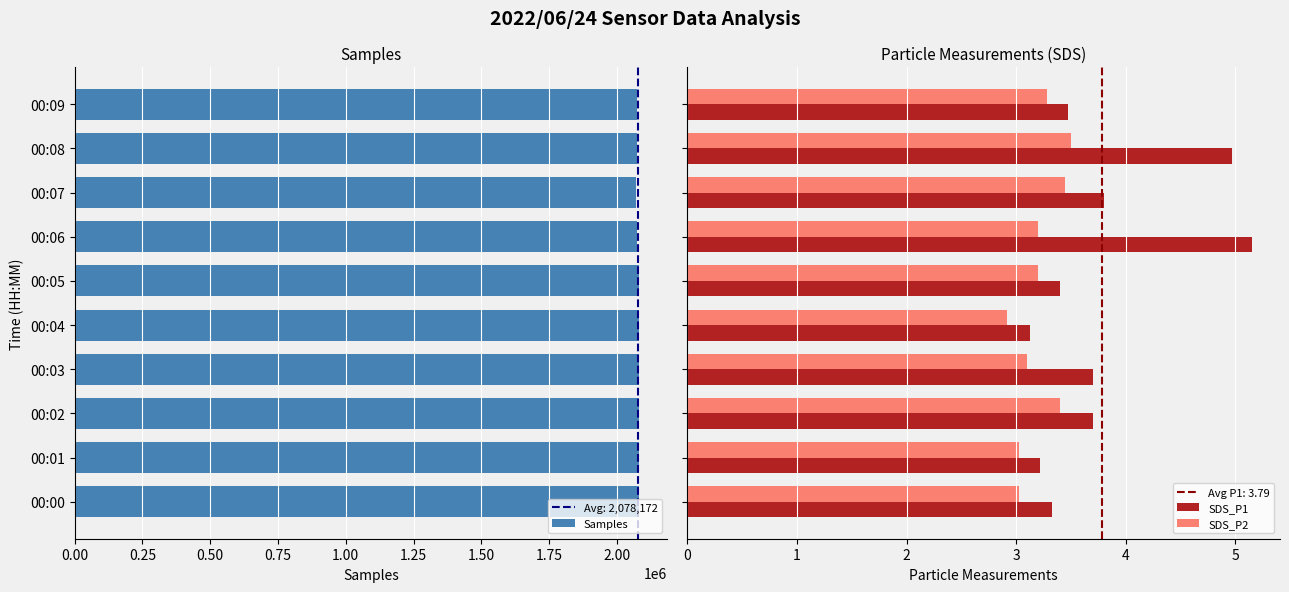

What is the lowest value of the SDS_P1 series?

3.1